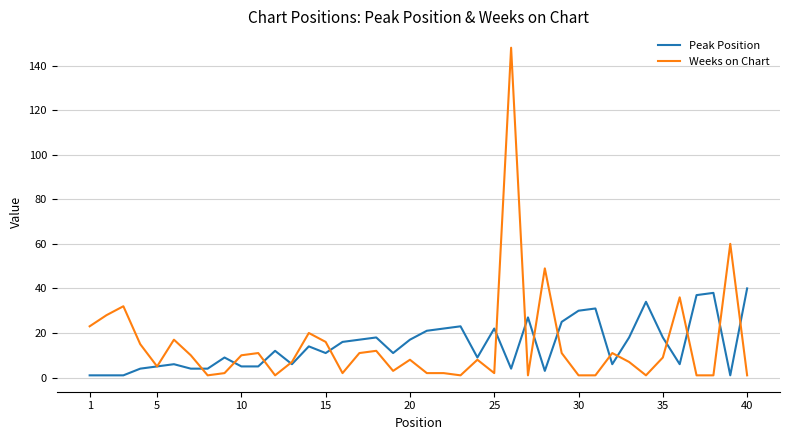

What is the highest value of the Peak Position series?

40